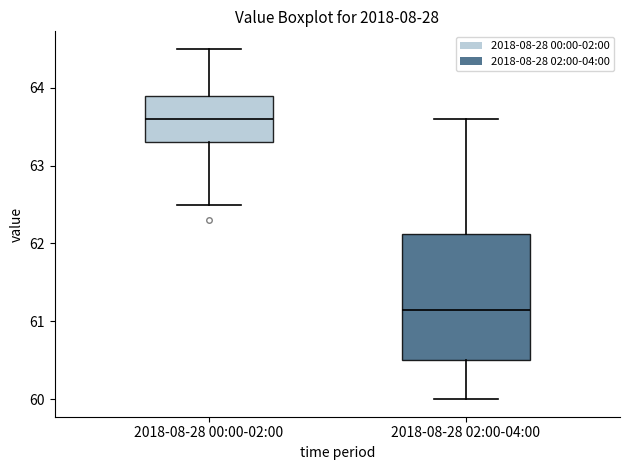

Reading left to right, read every box against the y-axis: the position of its median line, the range the box covers, and the ends of its whiskers. The values are not printed on the chart, so give them approximately, as read against the axis.

2018-08-28 00:00-02:00: median 63.6, box 63.3 to 63.9, whiskers 62.5 to 64.5
2018-08-28 02:00-04:00: median 61.2, box 60.5 to 62.1, whiskers 60.0 to 63.6